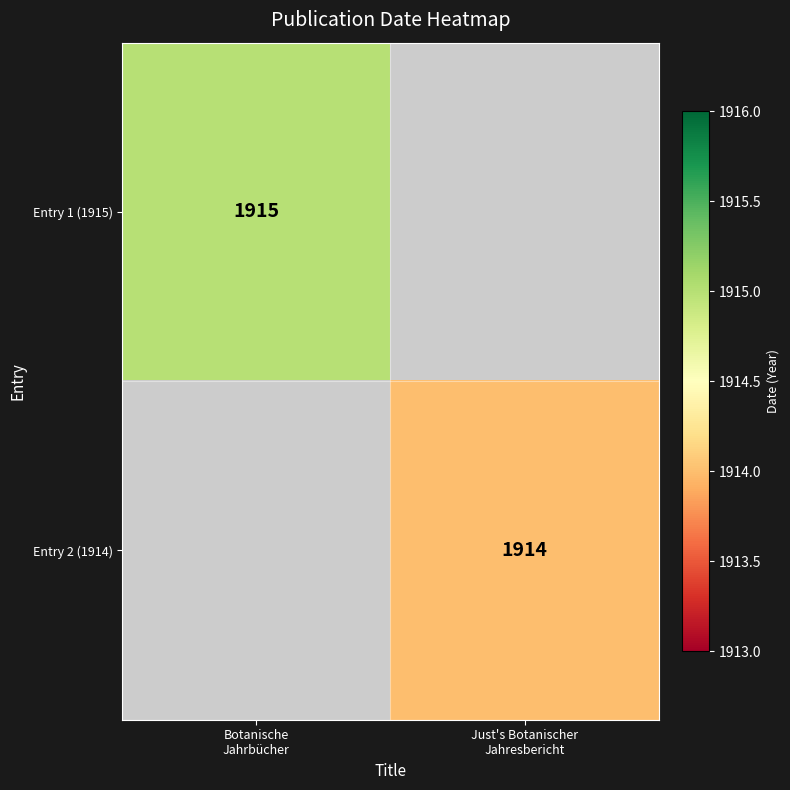

How many distinct data groups are displayed?

2